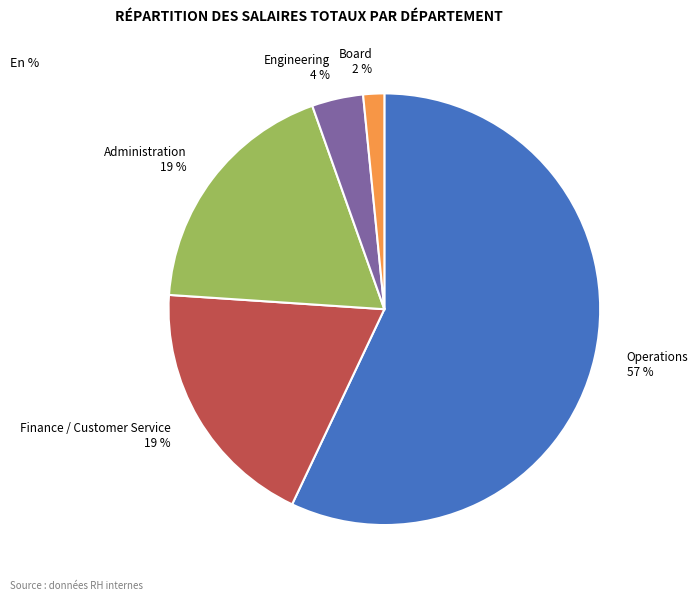

The Operations slice represents 62% of the pie. True or false?

False